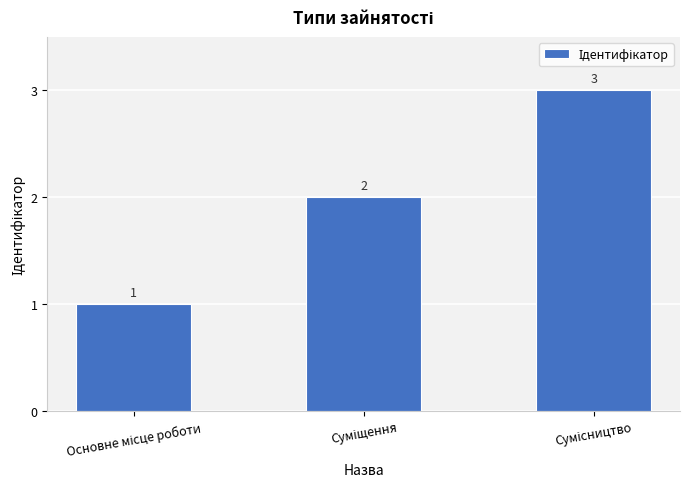

What is the greatest value displayed?

3